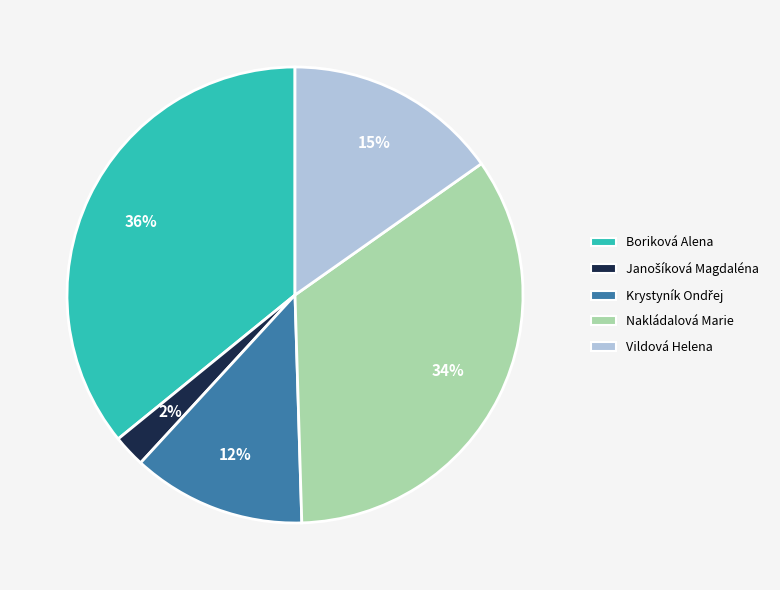

Which category has the biggest portion of the pie?

Boriková Alena